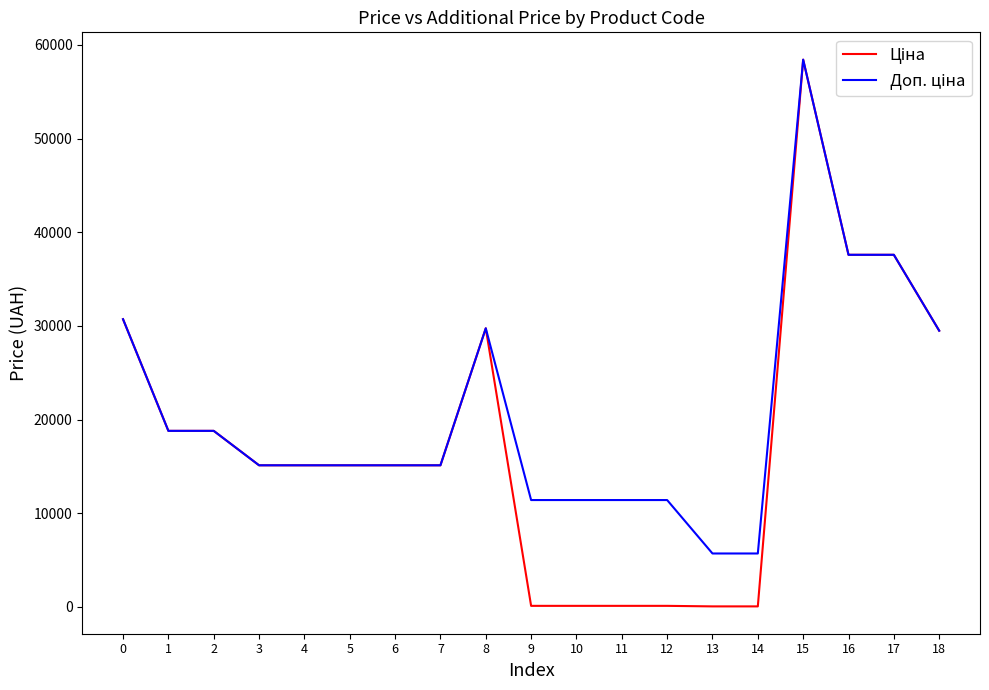

What is the maximum value shown in the chart?

58426.5